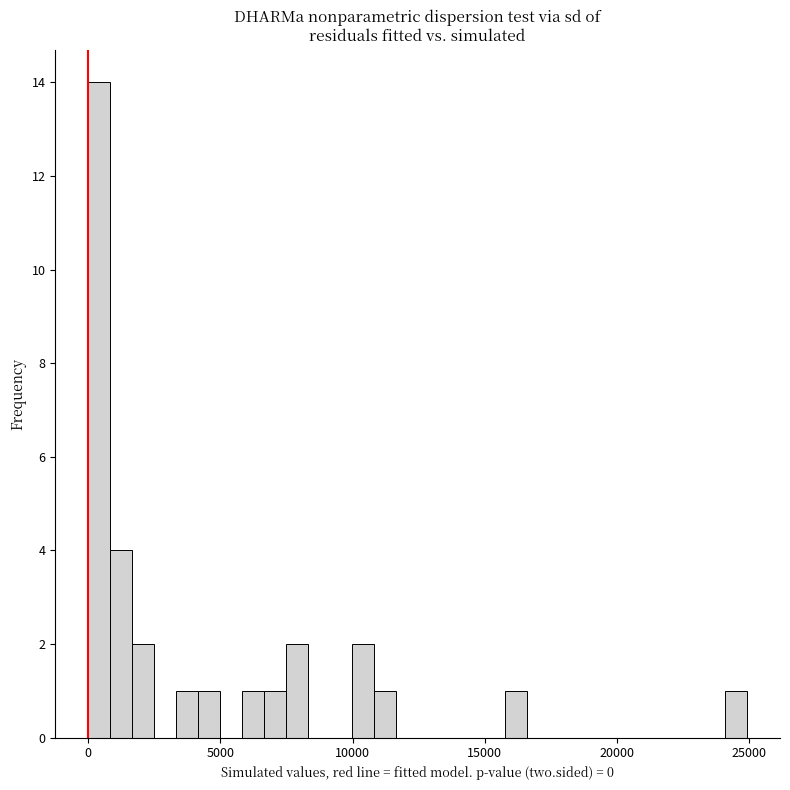

Read against the x-axis, roughly where is the centre of the tallest bar?

500